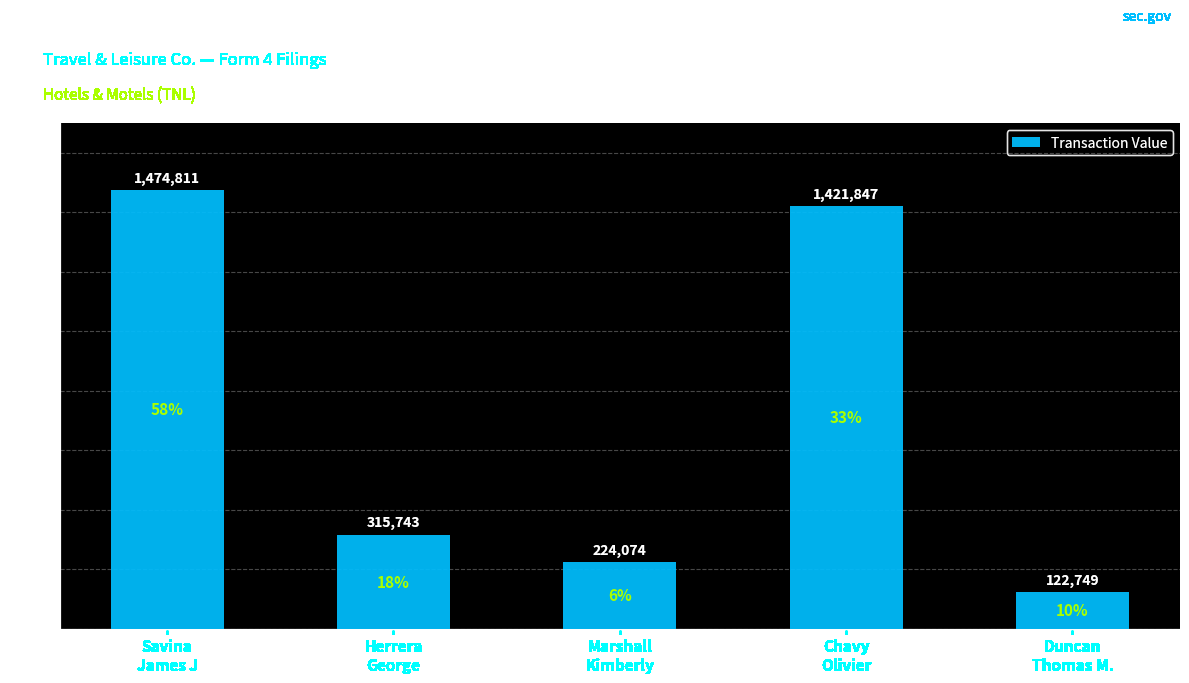

Reading left to right, extract all data points from this chart.

1474811	315743	224074	1421847	122749